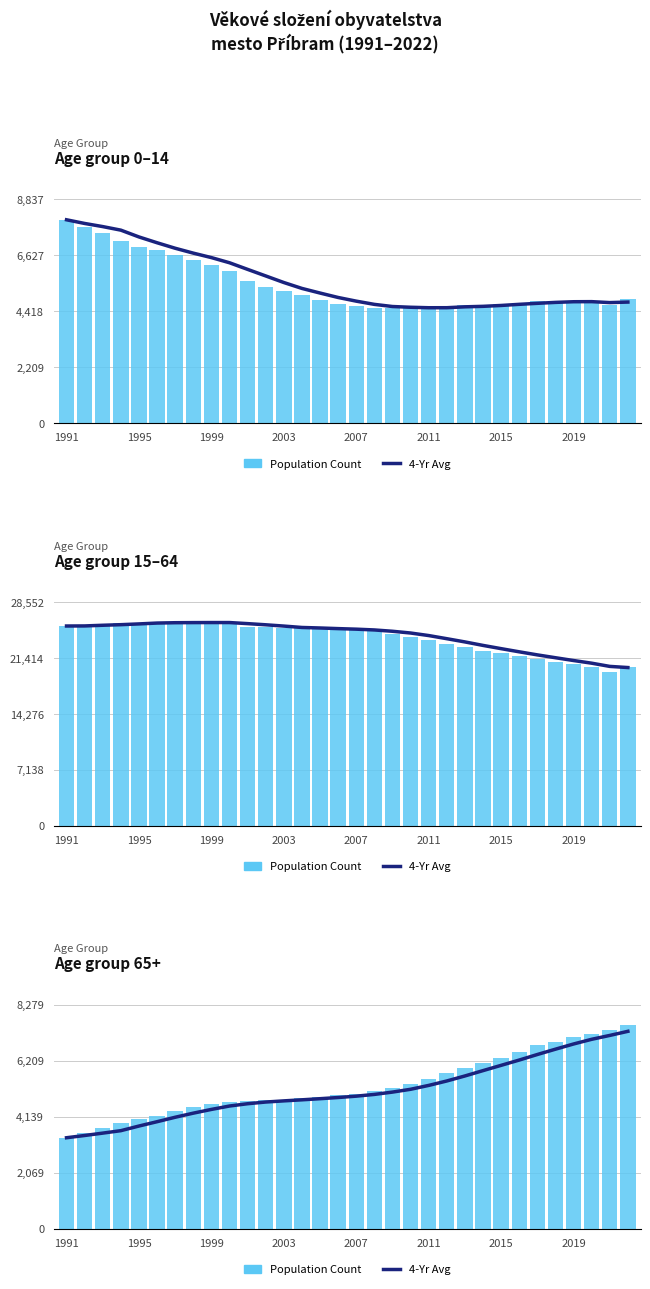

What is the lowest value of the Population Count series?

3361.0